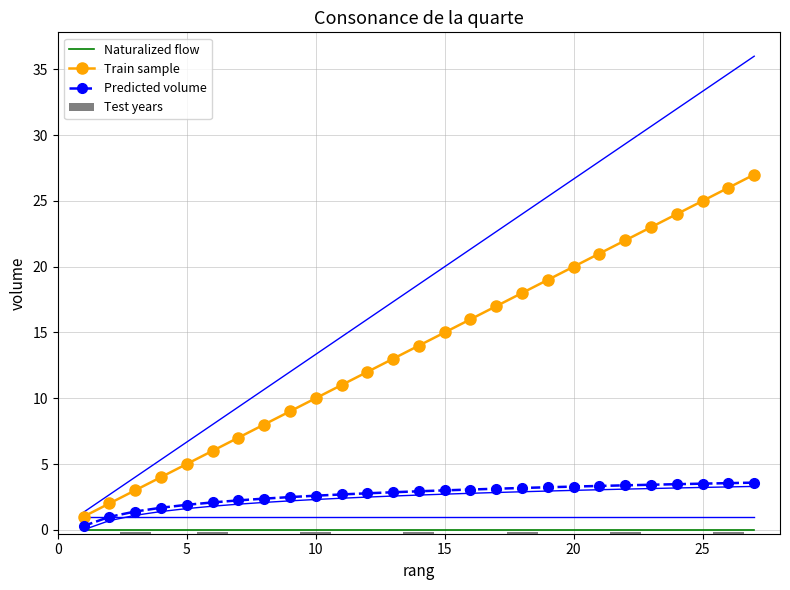

What is the average value of the Train sample series?

14.0